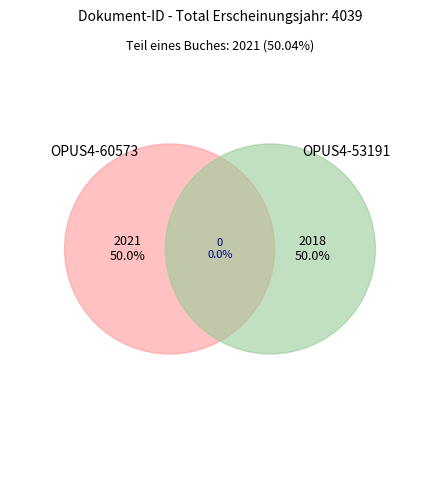

To the nearest percent, what percentage of the pie is OPUS4-60573?

50%